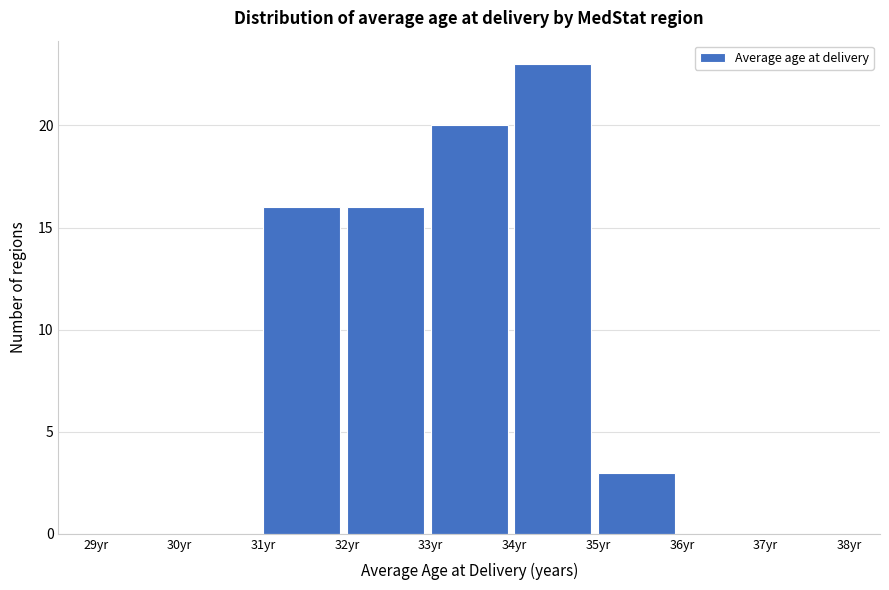

What is the height of the bar covering 33 to 34 on the x-axis? The values are not printed on the chart, so give them approximately, as read against the axis.

20